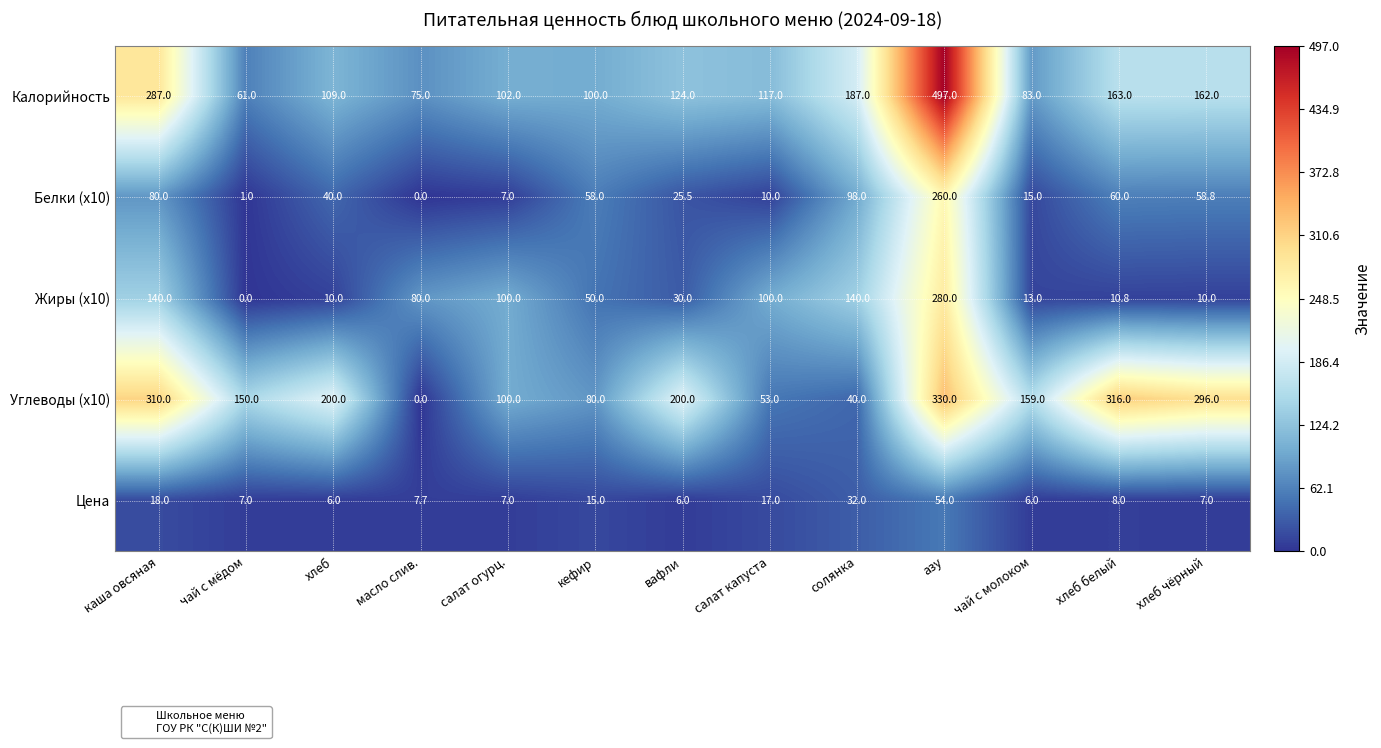

True or false: Белки (x10) has a value of 10.0 at салат капуста.

True